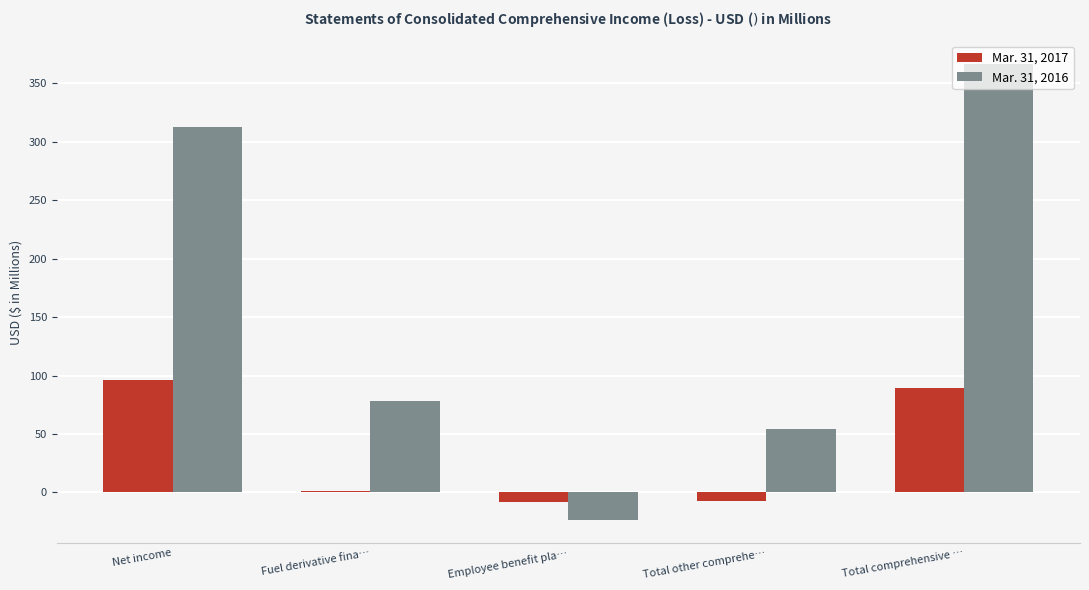

What is the sum of all Mar. 31, 2017 values?

171